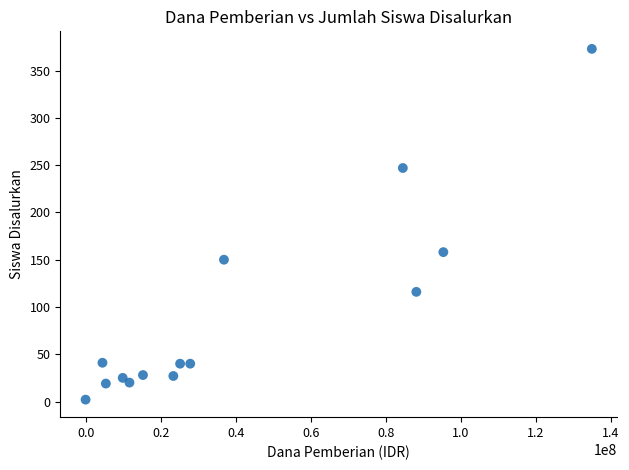

What is the range of Y values (max minus min)?

371